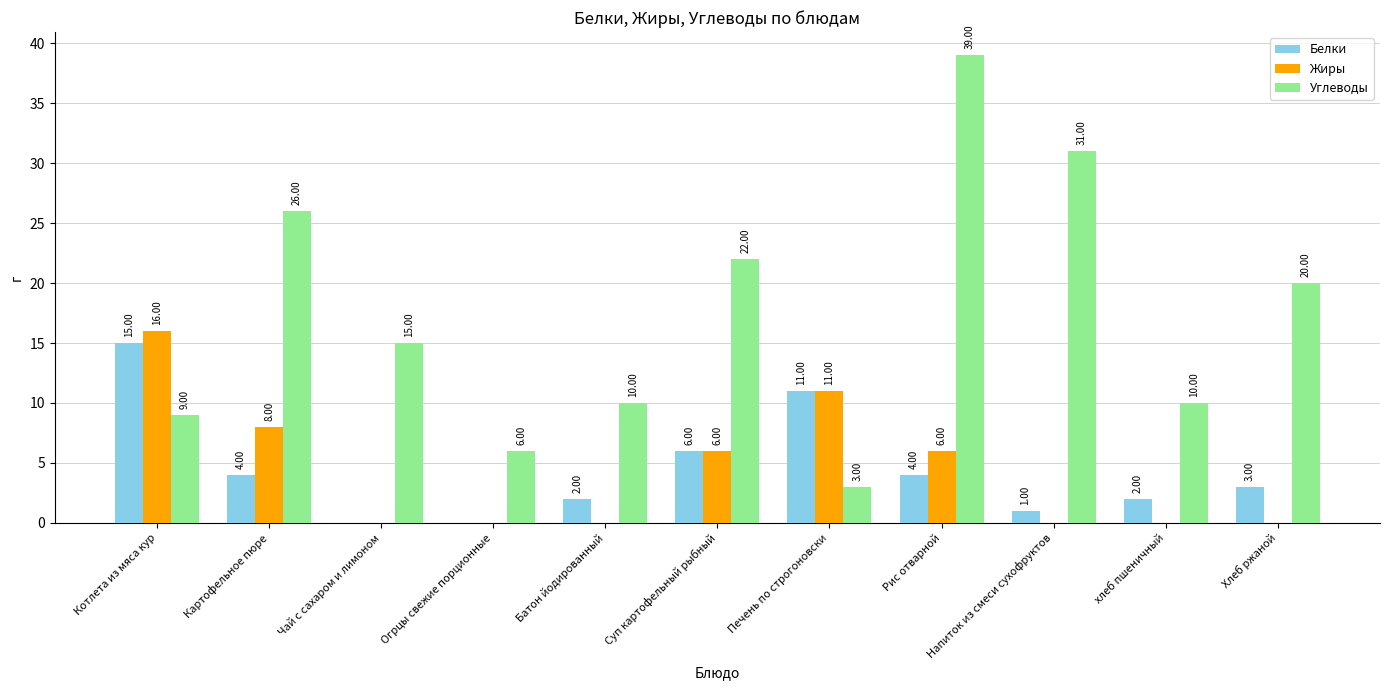

How many values in Жиры are above zero?

5